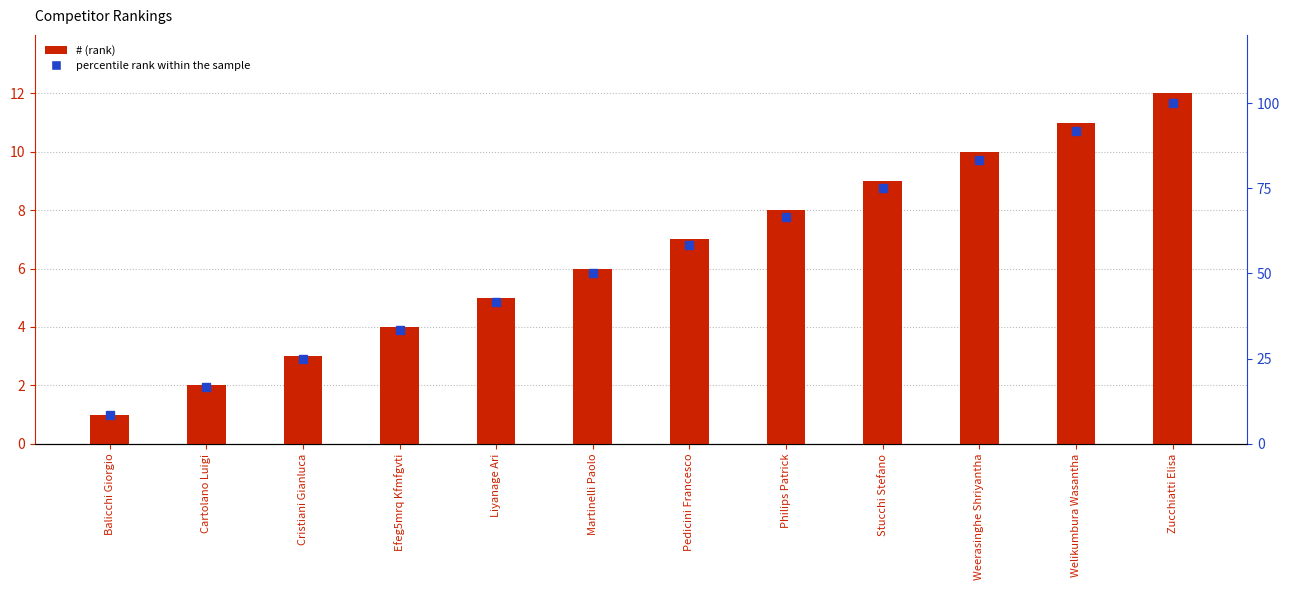

Reading left to right, list all the values displayed in this chart.

#: Balicchi Giorgio=1.0	Cartolano Luigi=2.0	Cristiani Gianluca=3.0	Efeg5mrq Kfmfgvti=4.0	Liyanage Ari=5.0	Martinelli Paolo=6.0	Pedicini Francesco=7.0	Philips Patrick=8.0	Stucchi Stefano=9.0	Weerasinghe Shriyantha=10.0	Welikumbura Wasantha=11.0	Zucchiatti Elisa=12.0
percentile rank within the sample: Balicchi Giorgio=8.3	Cartolano Luigi=16.7	Cristiani Gianluca=25.0	Efeg5mrq Kfmfgvti=33.3	Liyanage Ari=41.7	Martinelli Paolo=50.0	Pedicini Francesco=58.3	Philips Patrick=66.7	Stucchi Stefano=75.0	Weerasinghe Shriyantha=83.3	Welikumbura Wasantha=91.7	Zucchiatti Elisa=100.0